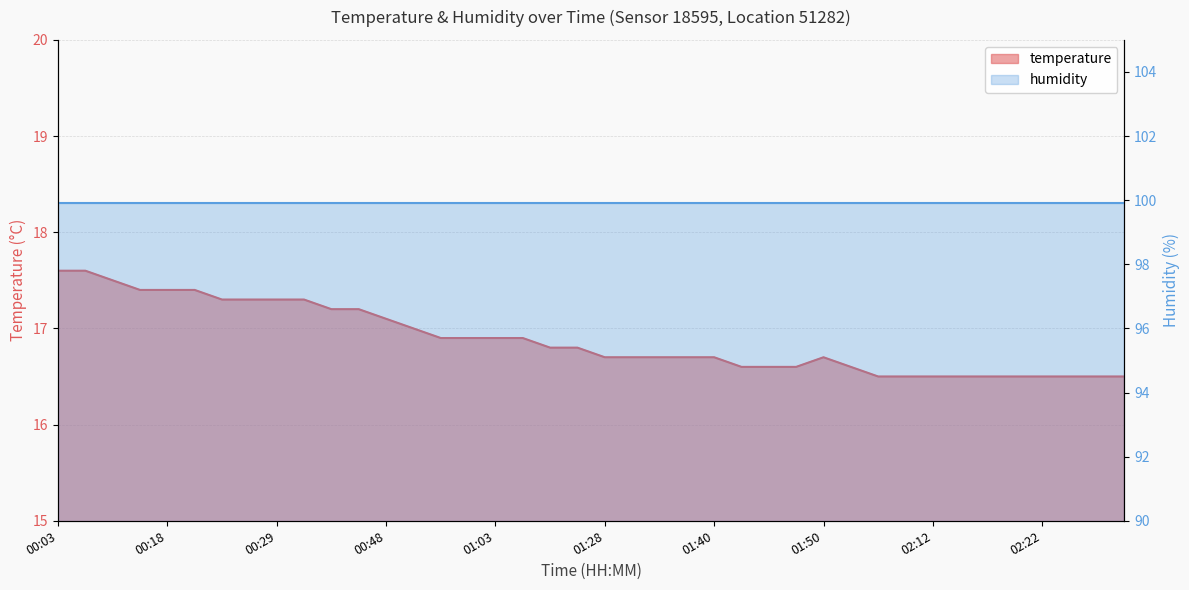

Reading left to right, extract all data points from this chart.

17.6	17.6	17.5	17.4	17.4	17.4	17.3	17.3	17.3	17.3	17.2	17.2	17.1	17.0	16.9	16.9	16.9	16.9	16.8	16.8	16.7	16.7	16.7	16.7	16.7	16.6	16.6	16.6	16.7	16.6	16.5	16.5	16.5	16.5	16.5	16.5	16.5	16.5	16.5	16.5